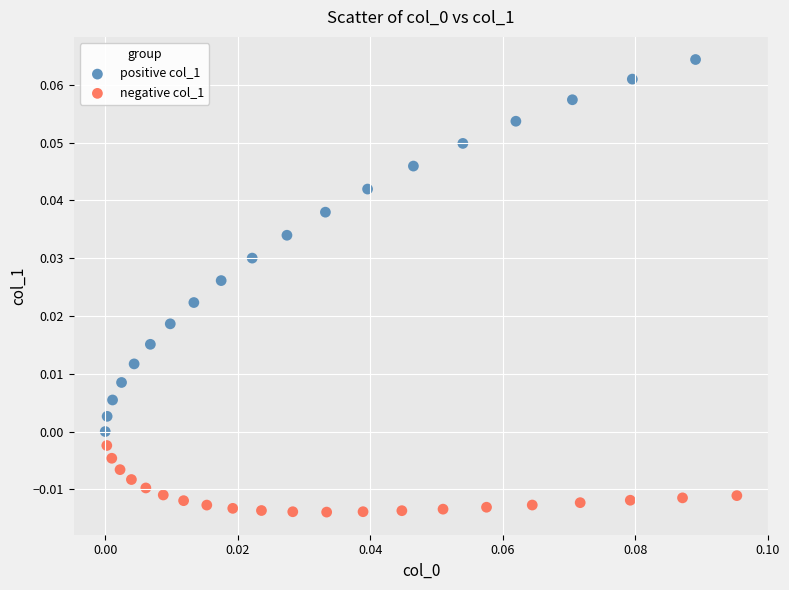

Which series contains the highest Y value?

positive col_1